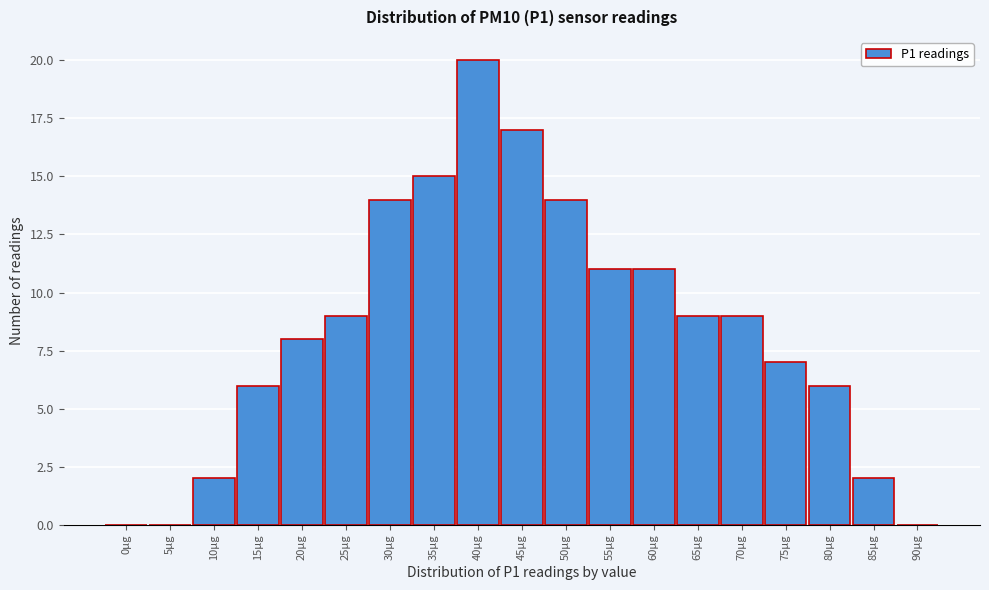

Reading right to left, extract all data points from this chart.

90µg=0	85µg=2	80µg=6	75µg=7	70µg=9	65µg=9	60µg=11	55µg=11	50µg=14	45µg=17	40µg=20	35µg=15	30µg=14	25µg=9	20µg=8	15µg=6	10µg=2	5µg=0	0µg=0